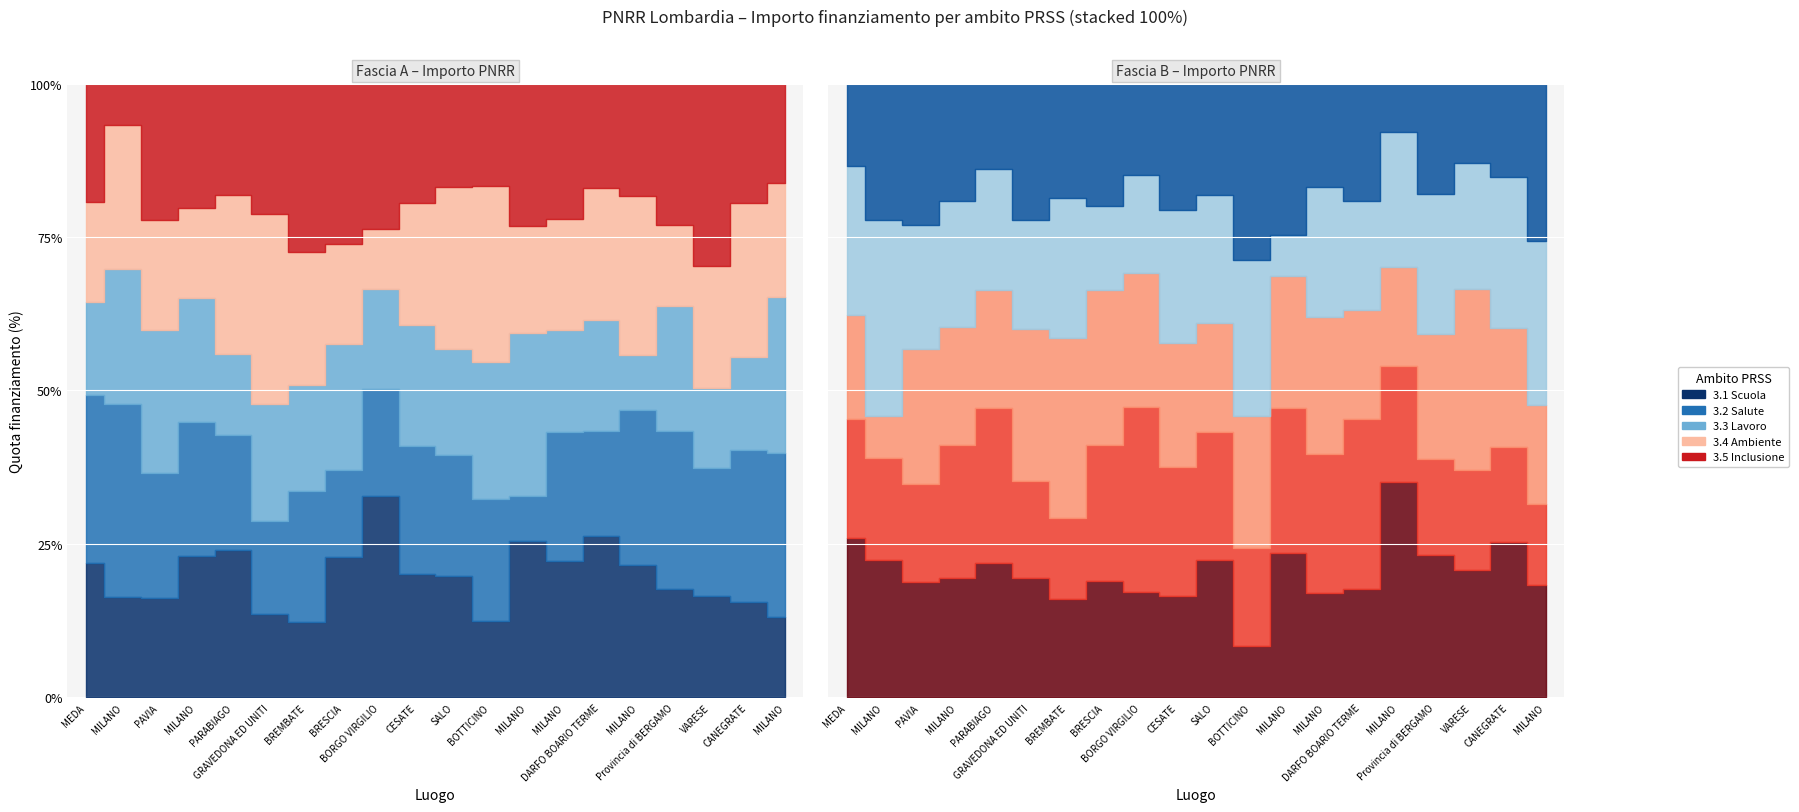

Which series ends up on top after the final intersection of 3.1 Scuola and 3.5 Inclusione?

3.5 Inclusione